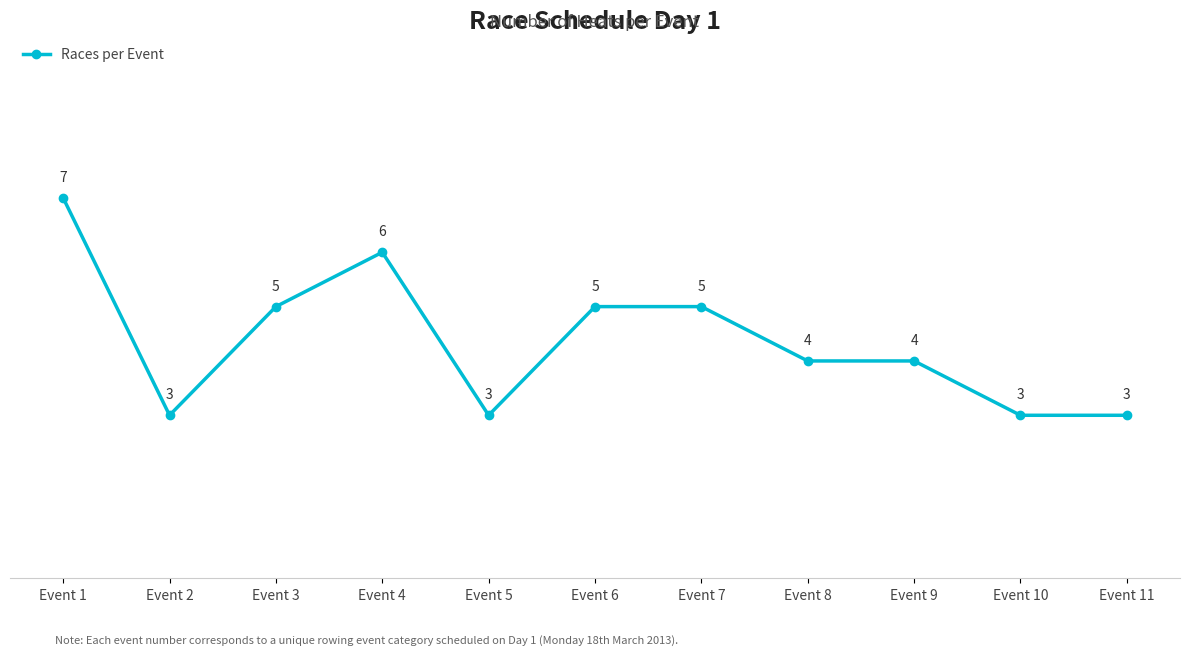

What is the minimum value shown in the chart?

3